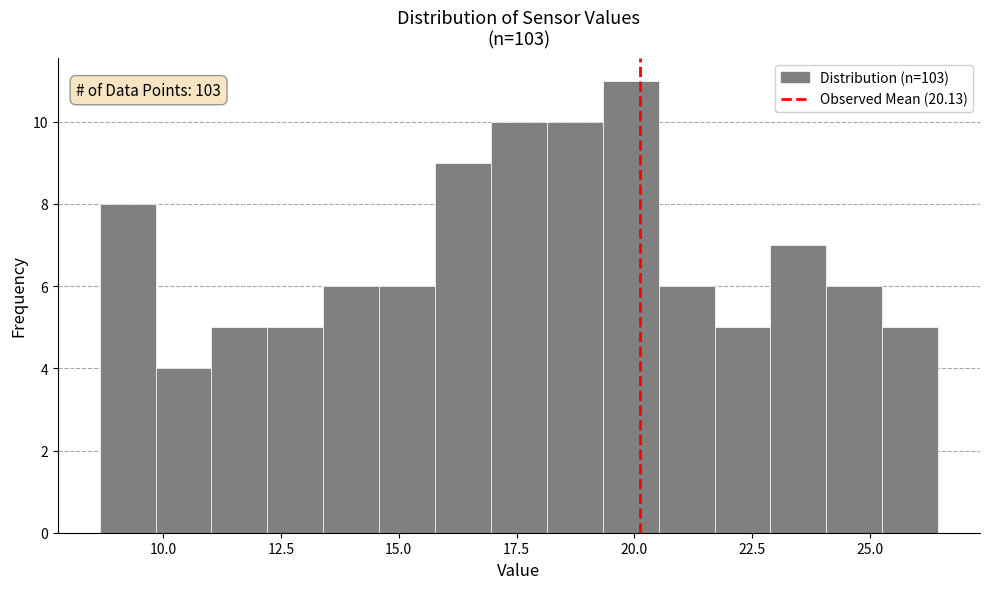

Around what value on the x-axis is the tallest bar? Give the approximate position of its centre, as read against the axis.

20.0